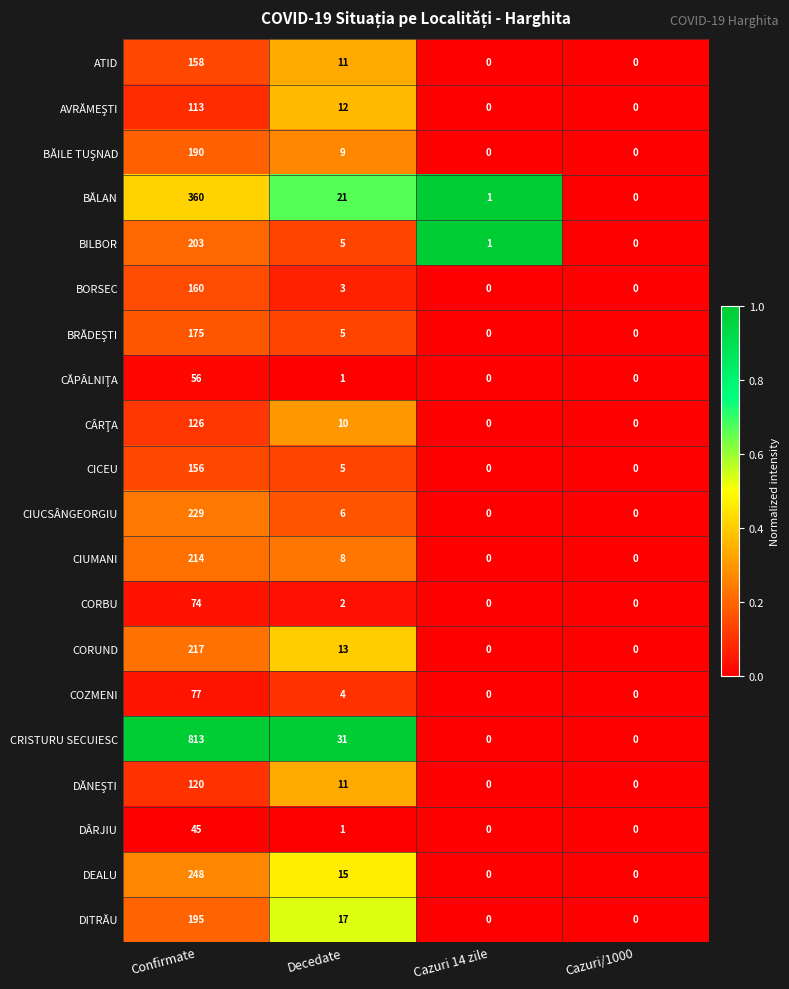

True or false: BĂLAN has a value of 91 at Confirmate.

False